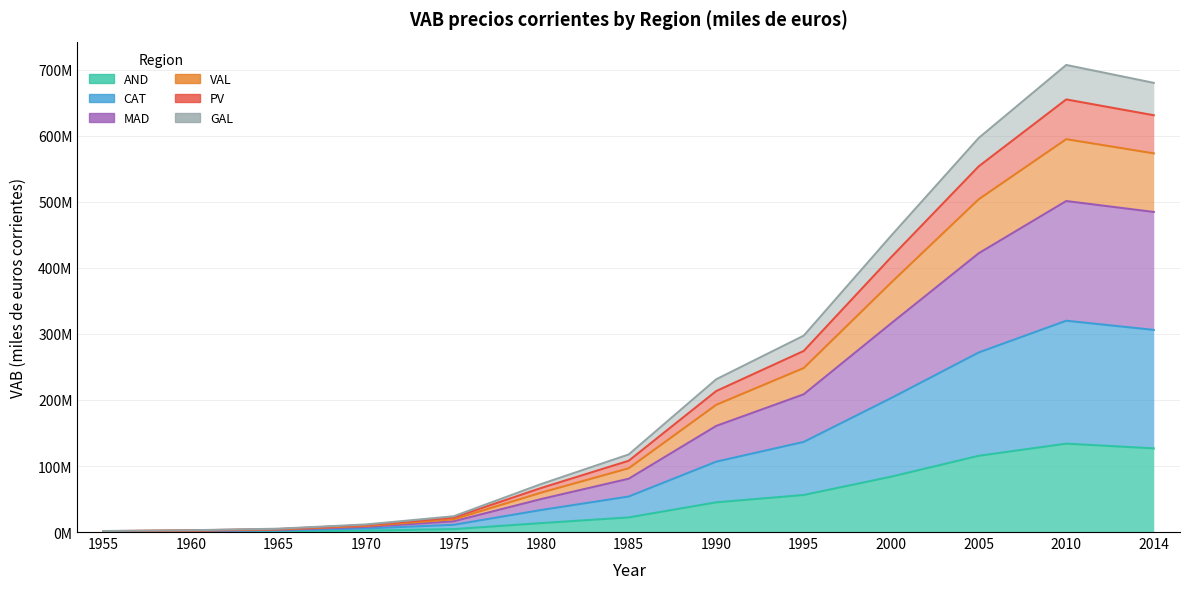

True or false: GAL and PV cross at least once.

False